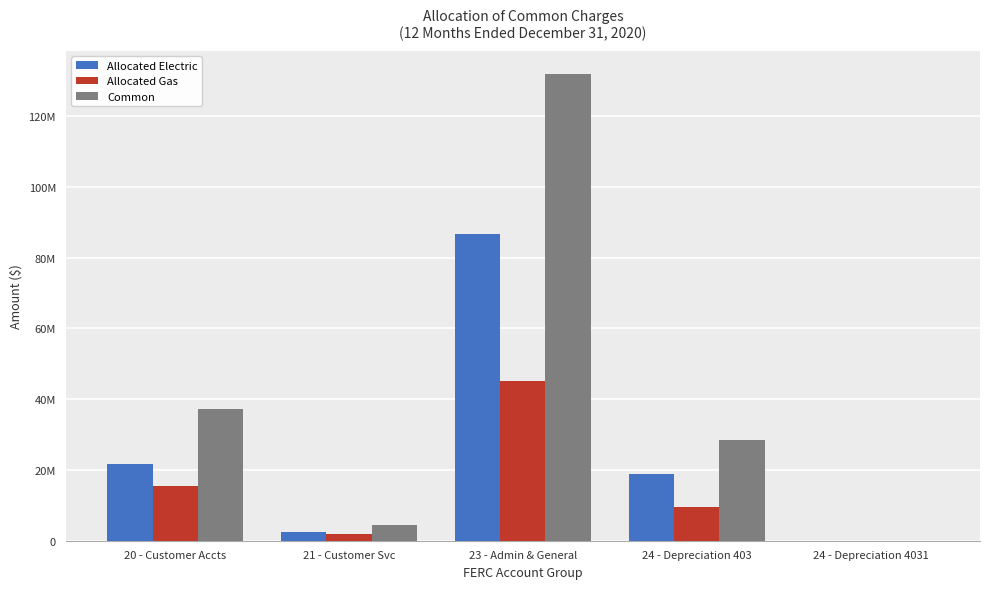

List the series in order of their overall mean, highest first.

Common, Allocated Electric, Allocated Gas